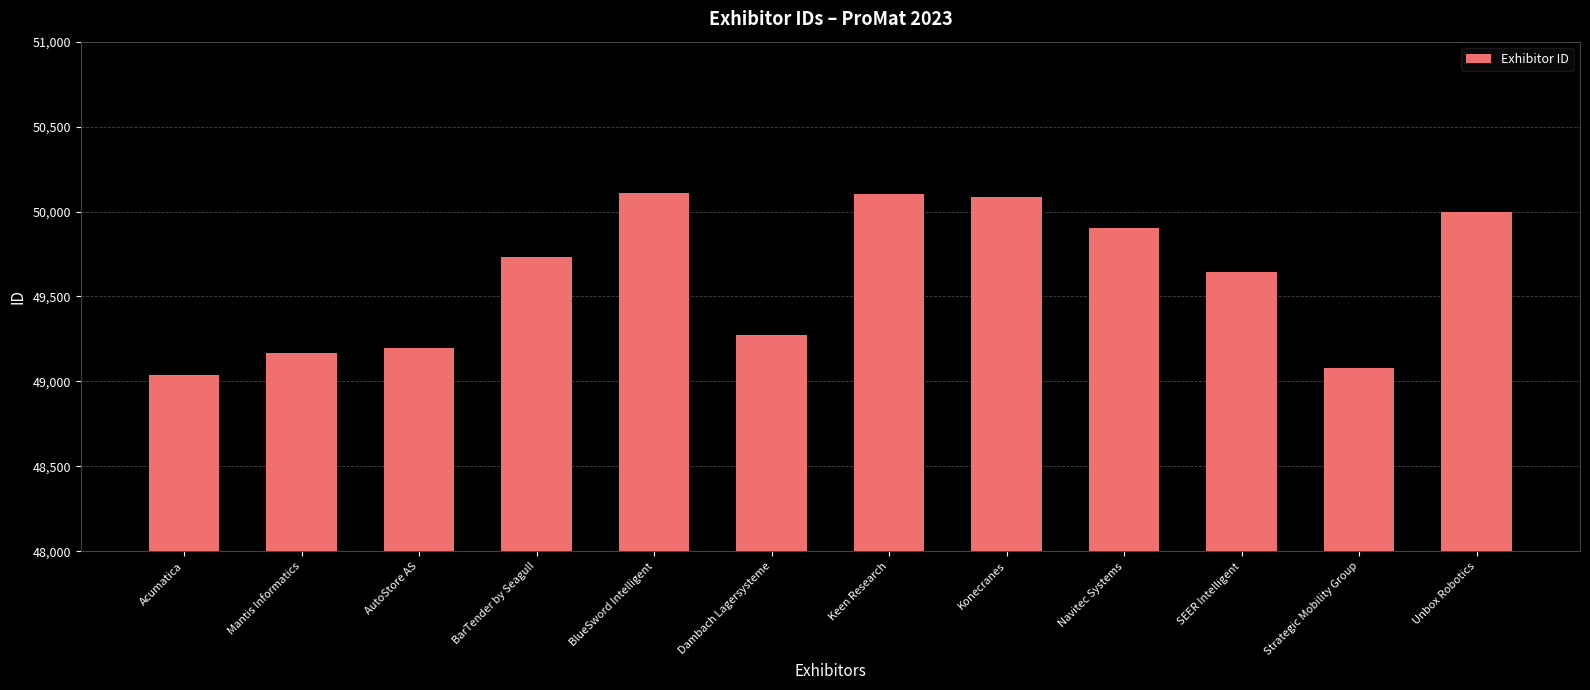

How many bars are there in total?

12